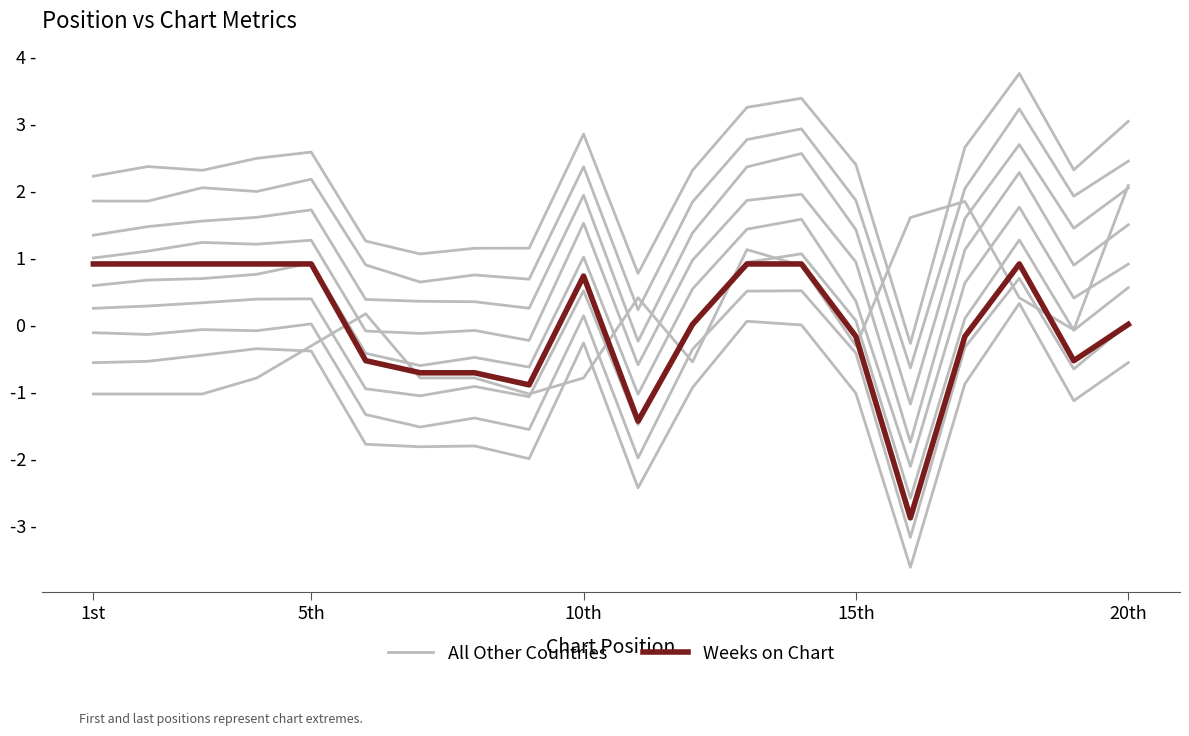

Which series changed the most between 5th and 15th?

All Other Countries